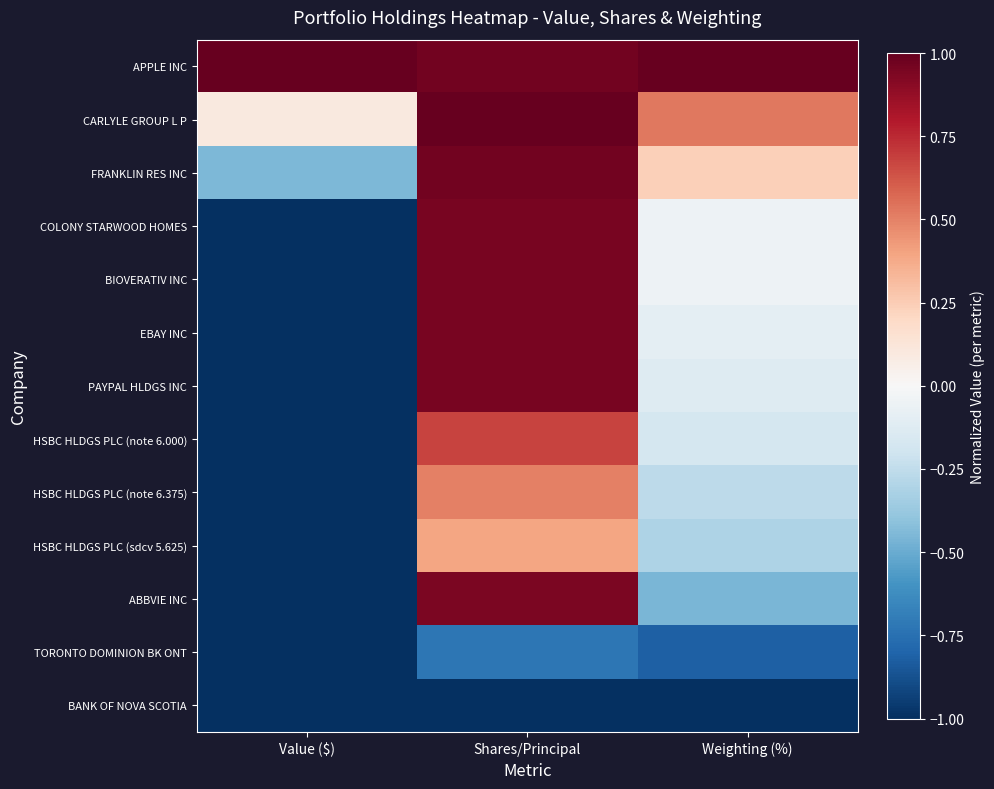

At how many categories does at least one series exceed 0?

3